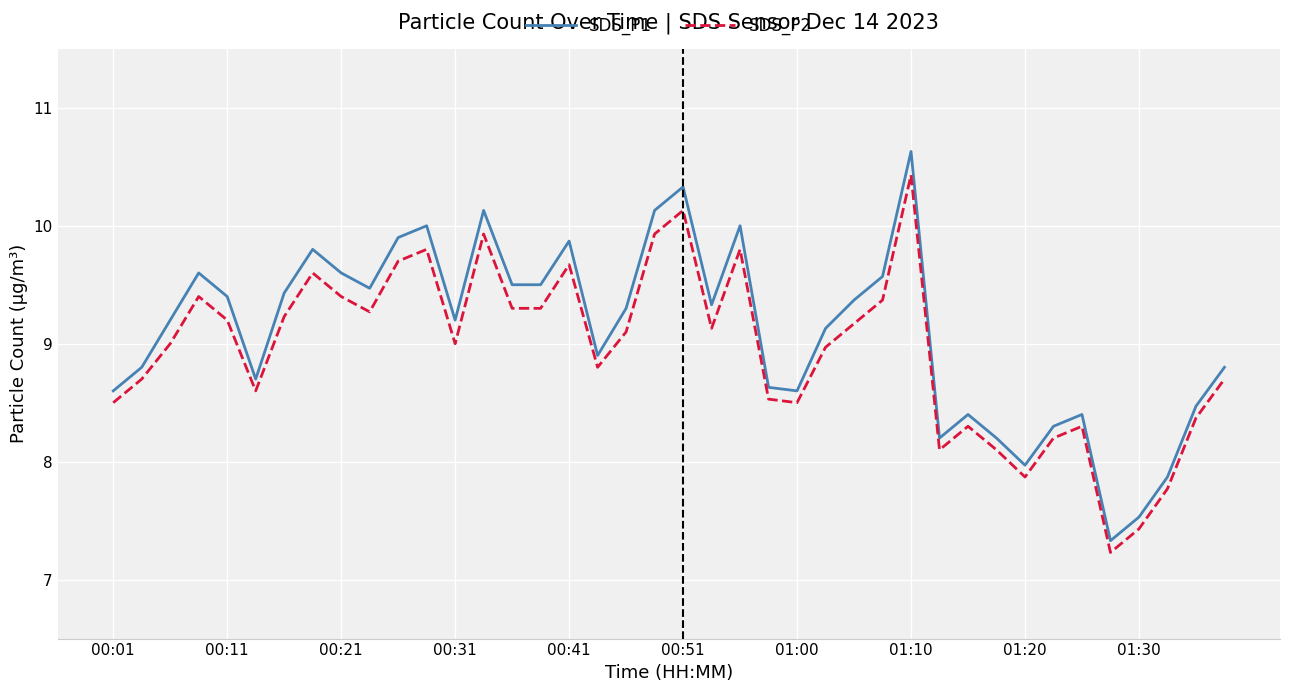

Which series has the largest range (max minus min)?

SDS_P1